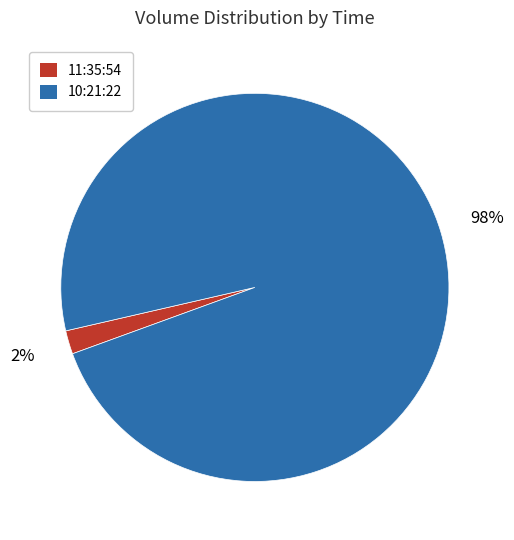

Rank the categories by value from lowest to highest.

11:35:54, 10:21:22